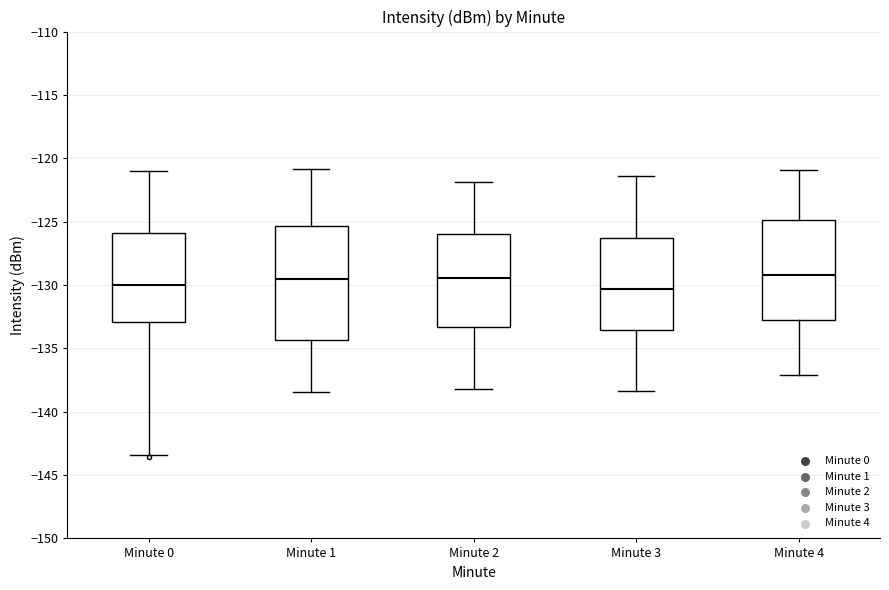

Reading left to right, transcribe this box plot: for each box, give where its median line is, the range the box spans, and where its two whiskers end, as read against the y-axis. The values are not printed on the chart, so give them approximately, as read against the axis.

Minute 0: median -130.0, box -133.0 to -126.0, whiskers -143.5 to -121.0
Minute 1: median -129.5, box -134.5 to -125.5, whiskers -138.5 to -121.0
Minute 2: median -129.5, box -133.5 to -126.0, whiskers -138.0 to -122.0
Minute 3: median -130.5, box -133.5 to -126.5, whiskers -138.5 to -121.5
Minute 4: median -129.0, box -133.0 to -125.0, whiskers -137.0 to -121.0